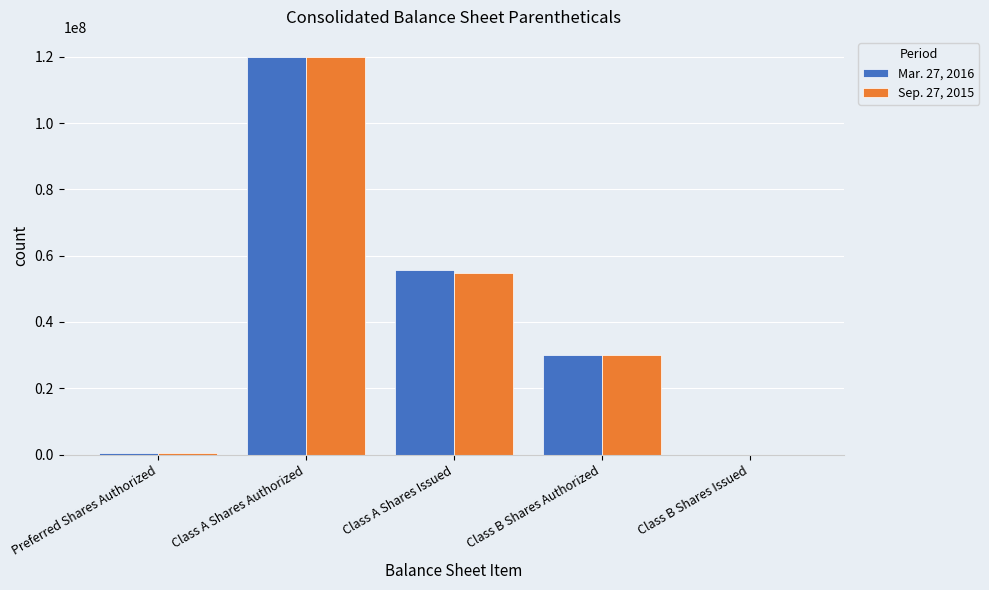

Count the number of data series in this chart.

2